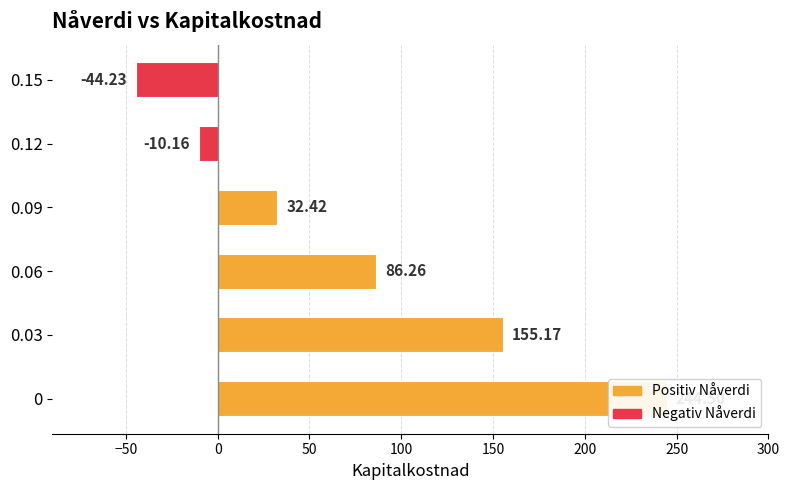

How many values exceed 86?

3